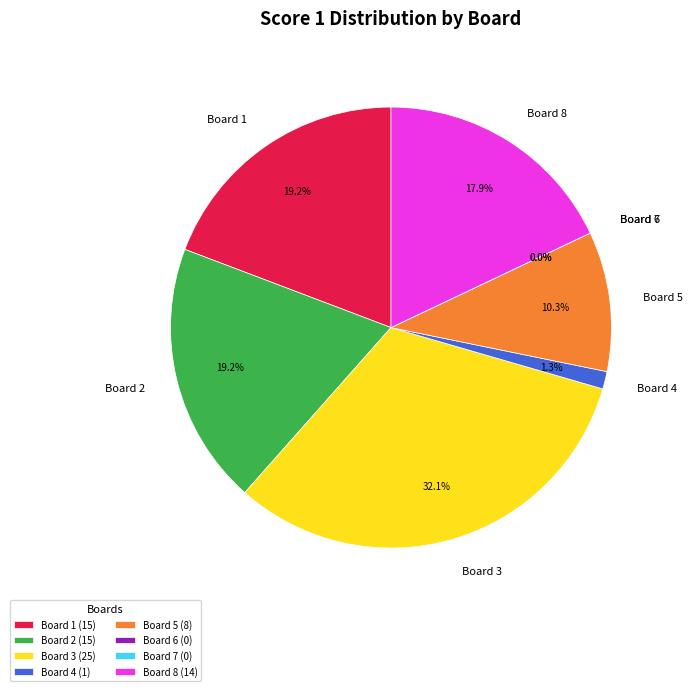

What portion of the pie excludes Board 7?

100.0%